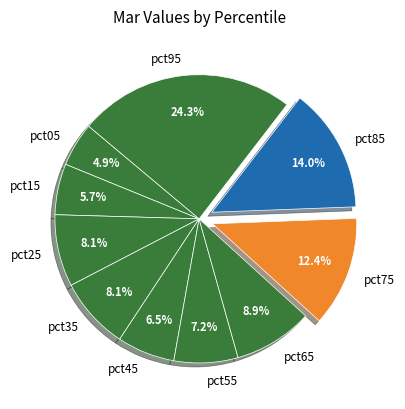

Which category has the biggest portion of the pie?

pct95